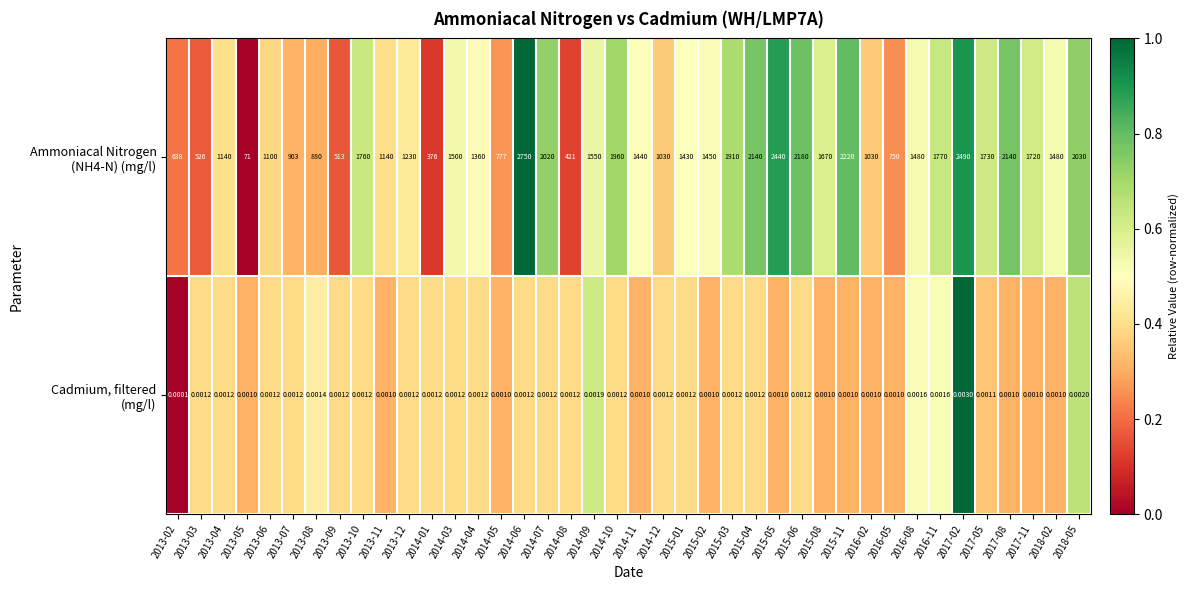

How many categories are shown in the chart?

40